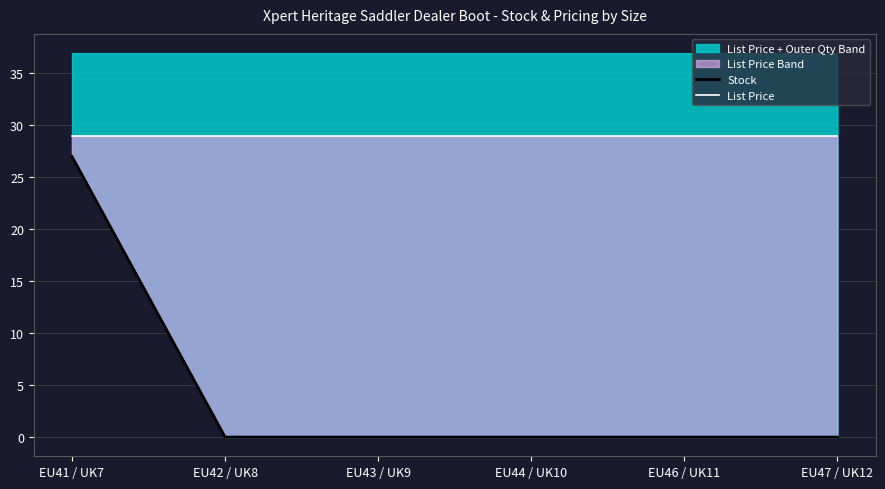

Read the List Price value at EU41 / UK7.

28.9